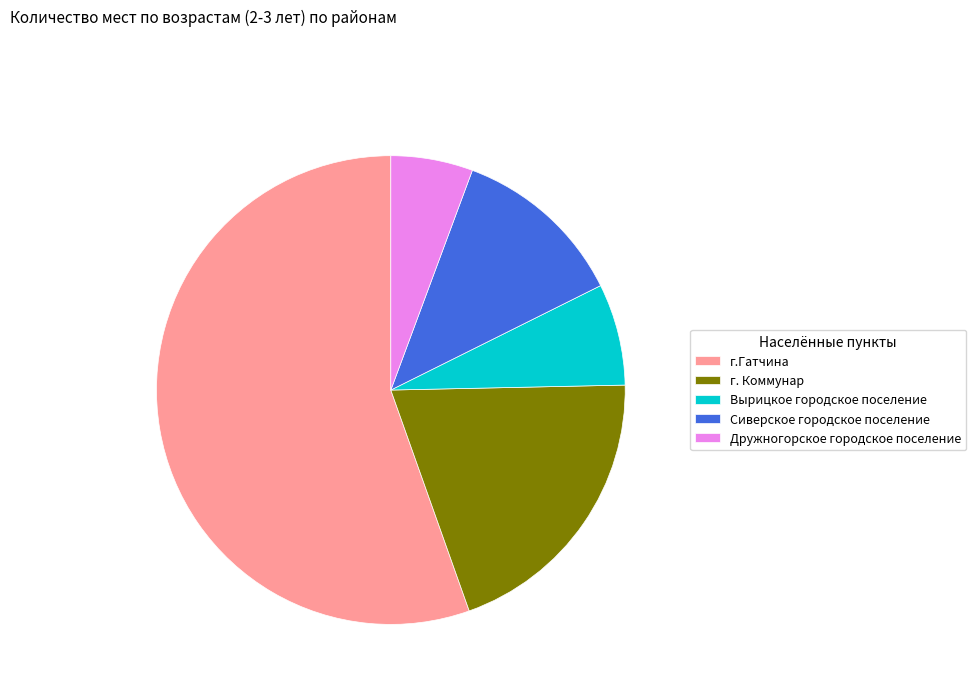

What is the largest slice in the pie chart?

г.Гатчина